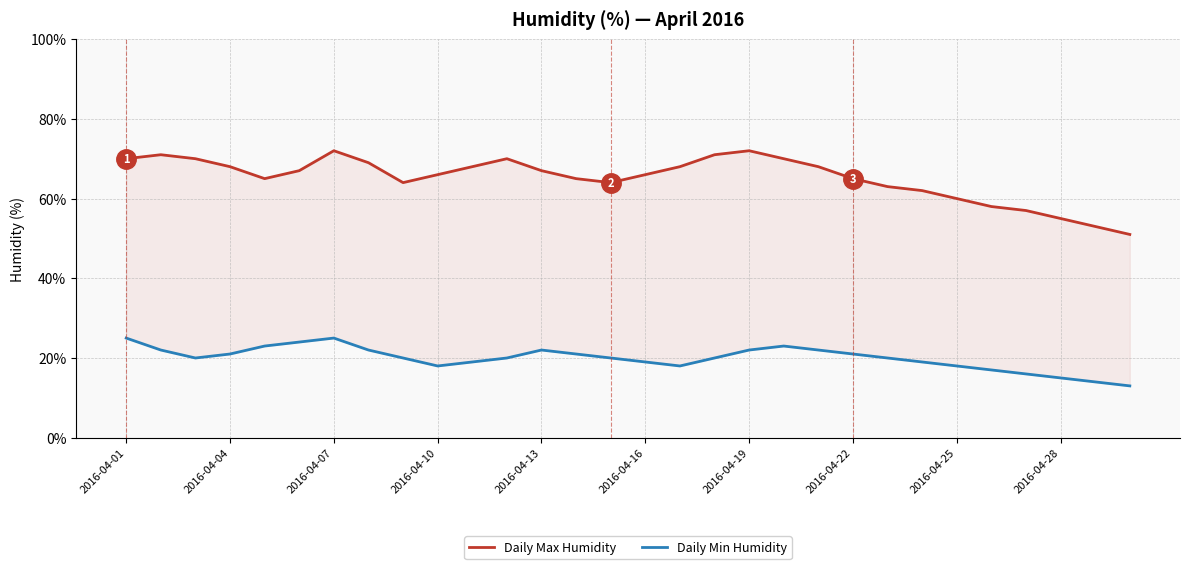

How many values in the Daily Min Humidity series exceed 20?

13